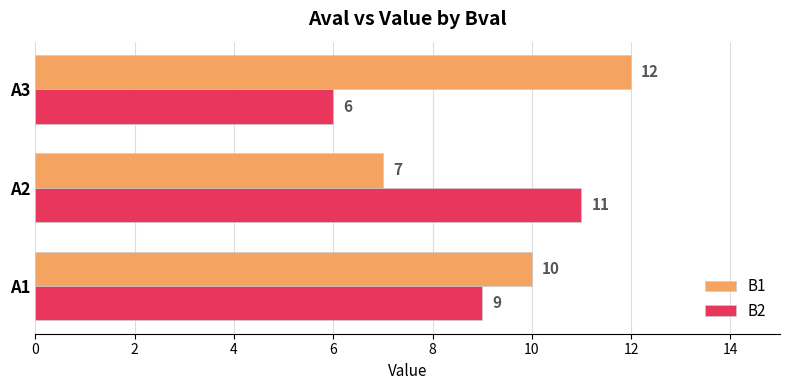

True or false: B1 has a value of 10 at A2.

False